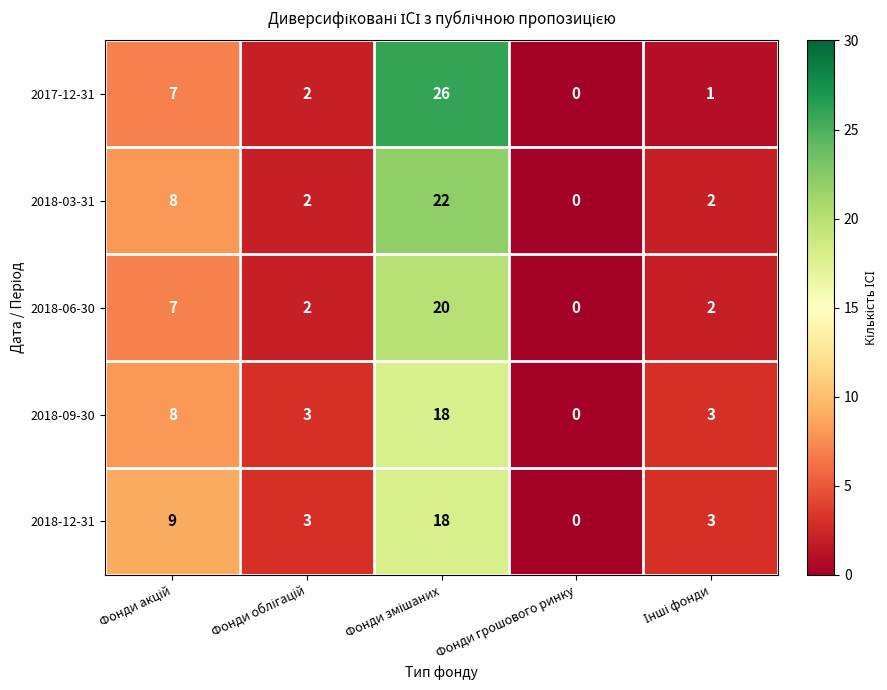

How many data points does each series have?

5